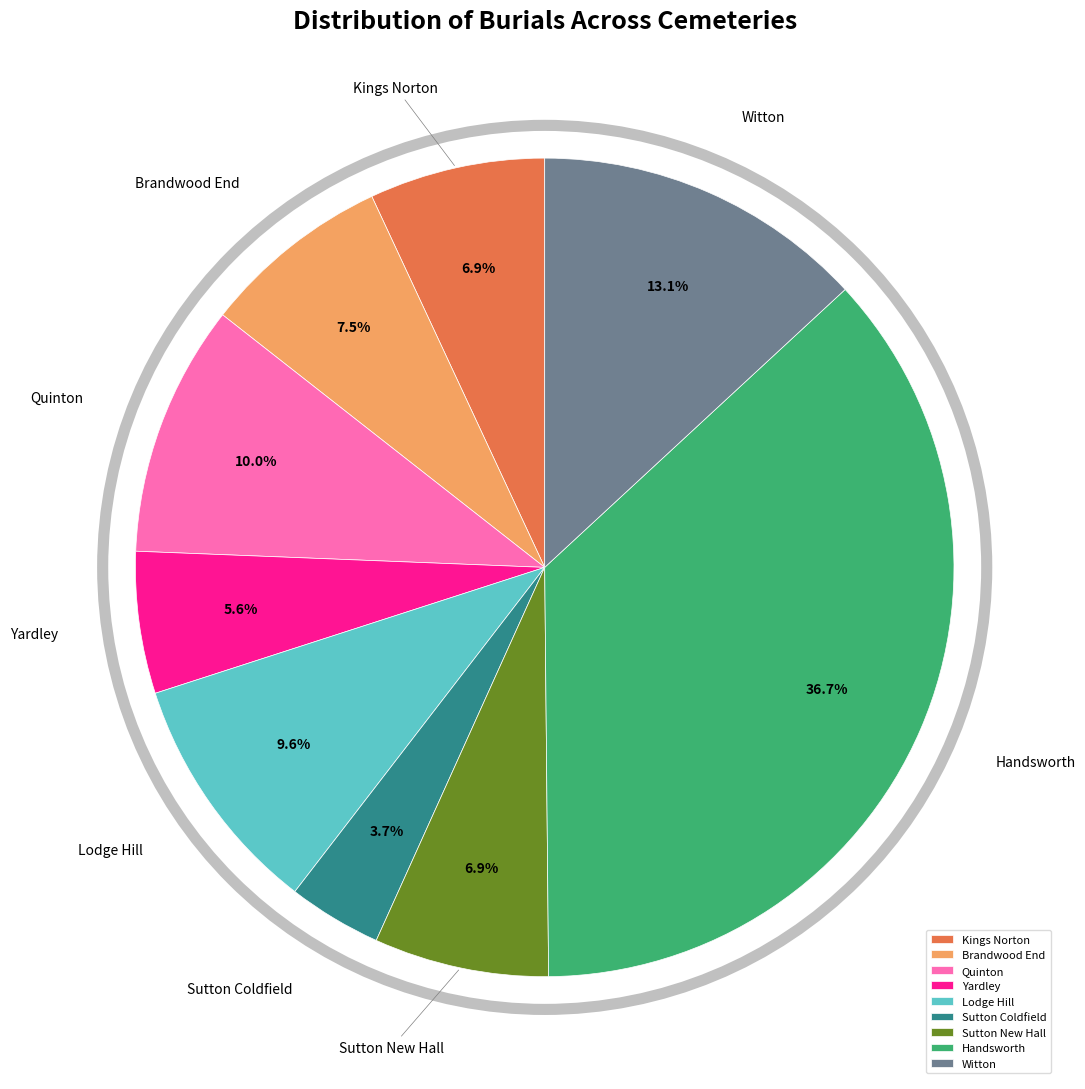

How many segments does this pie chart have?

9